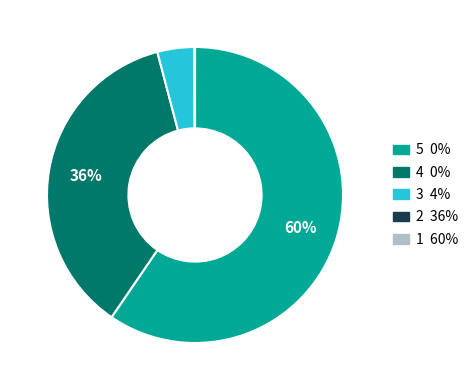

Does any single category account for the majority?

Yes